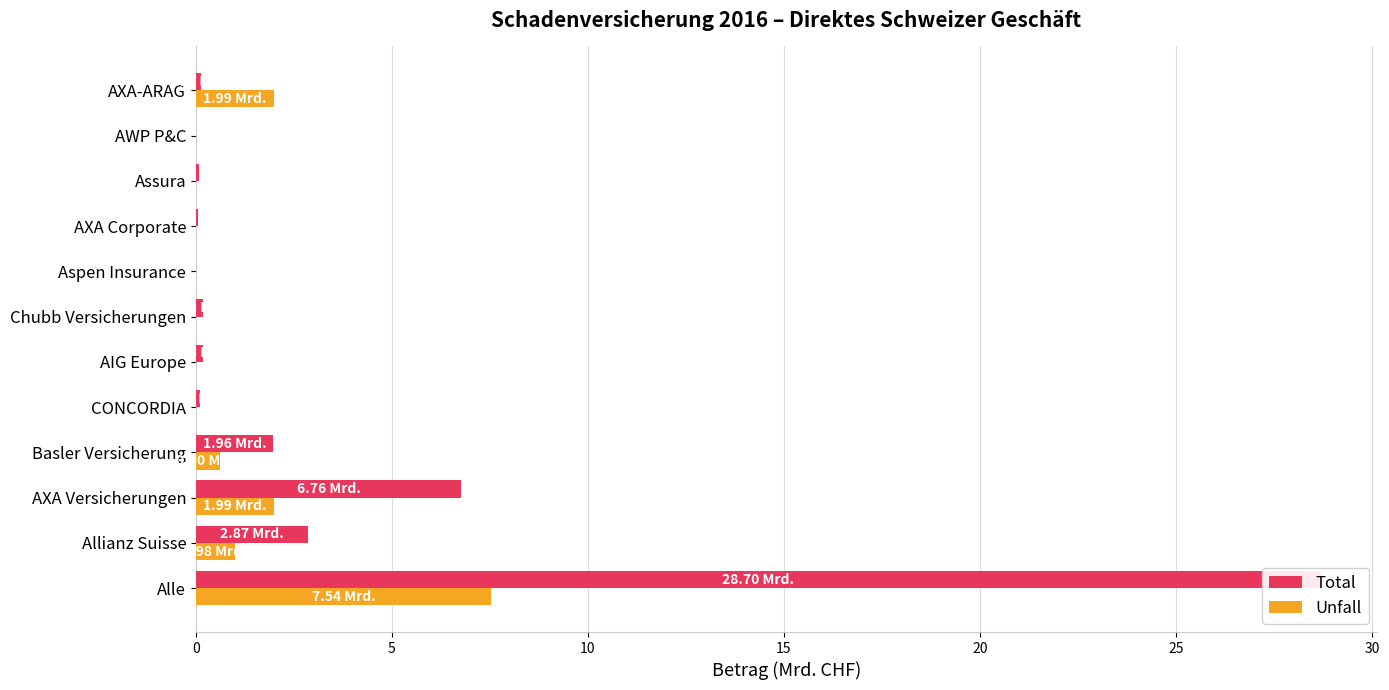

Which series has the largest range (max minus min)?

Total